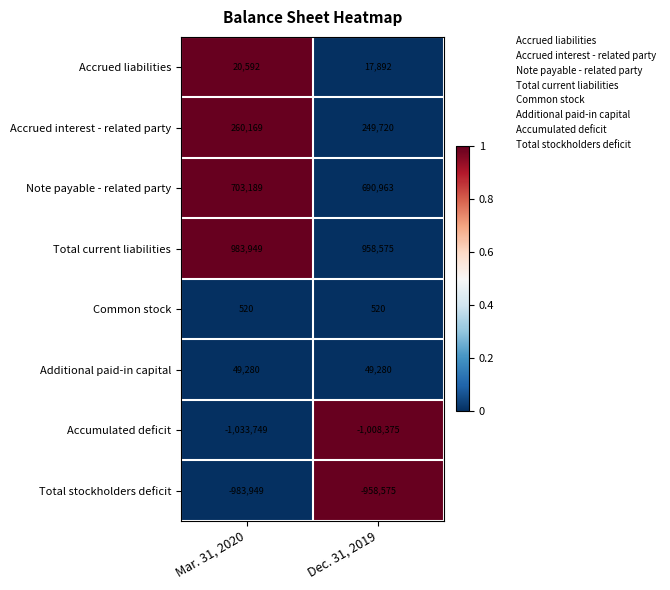

How many data points does each series have?

2